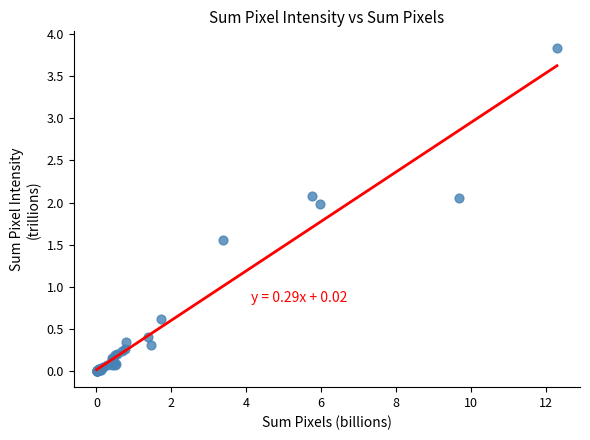

What Y value in the scatter plot is closest to 1?

0.6